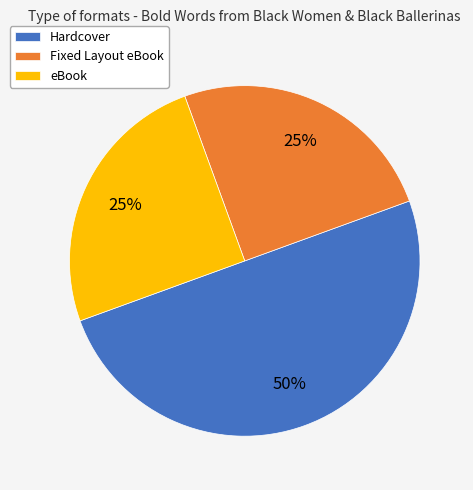

Which has a higher value, Hardcover or Fixed Layout eBook?

Hardcover